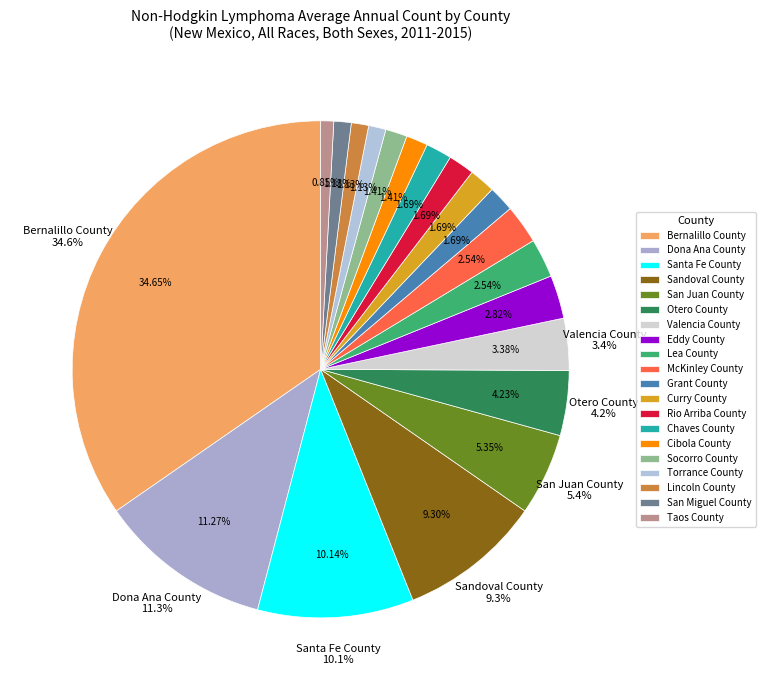

To the nearest percent, what portion does Torrance County represent?

1%